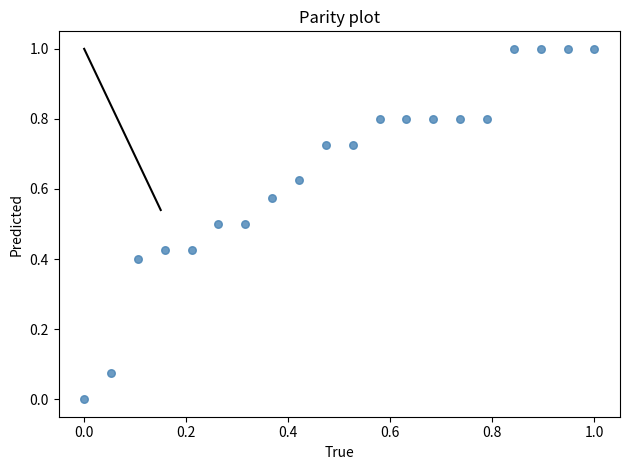

What is the range of X values (max minus min)?

1.0